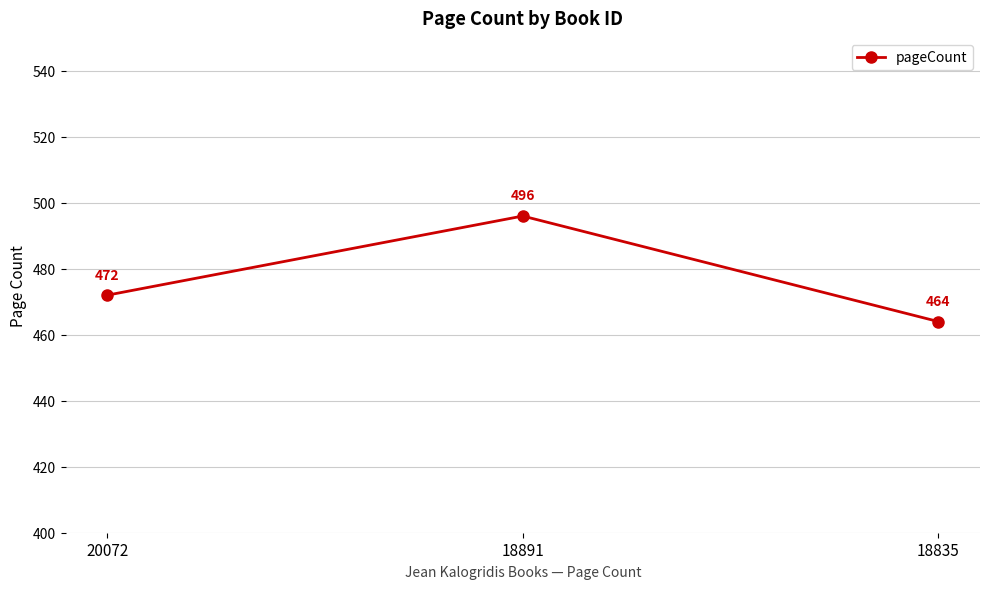

Which has a higher value, 20072 or 18835?

20072